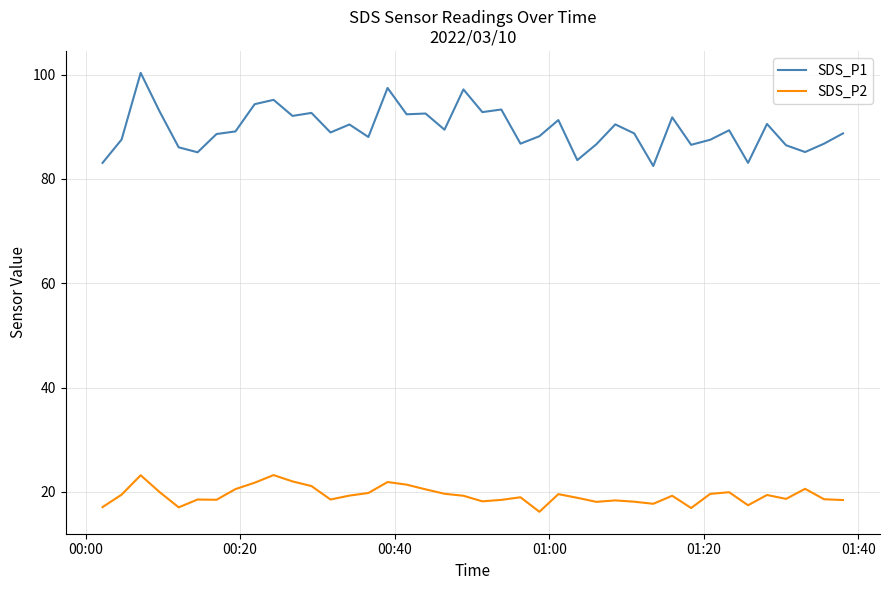

What are all the series names shown in the legend?

SDS_P1, SDS_P2